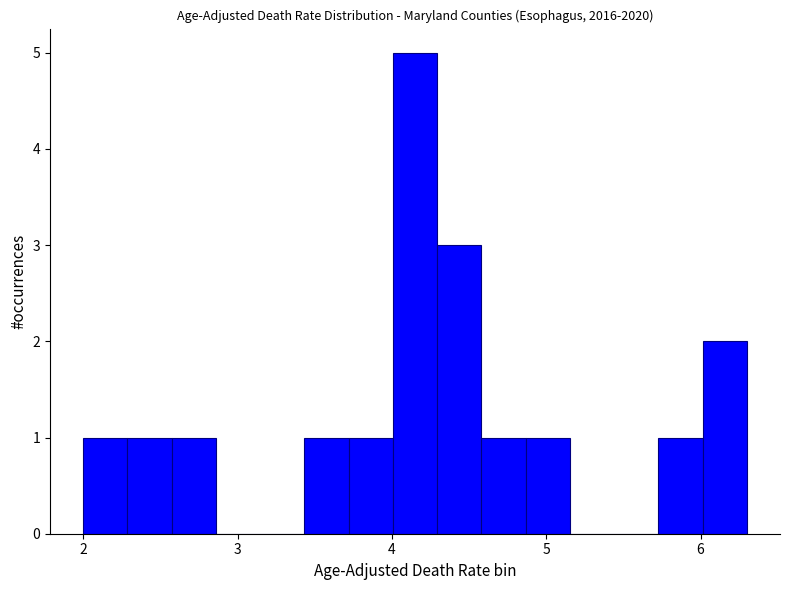

Read against the x-axis, roughly where is the centre of the tallest bar?

4.2